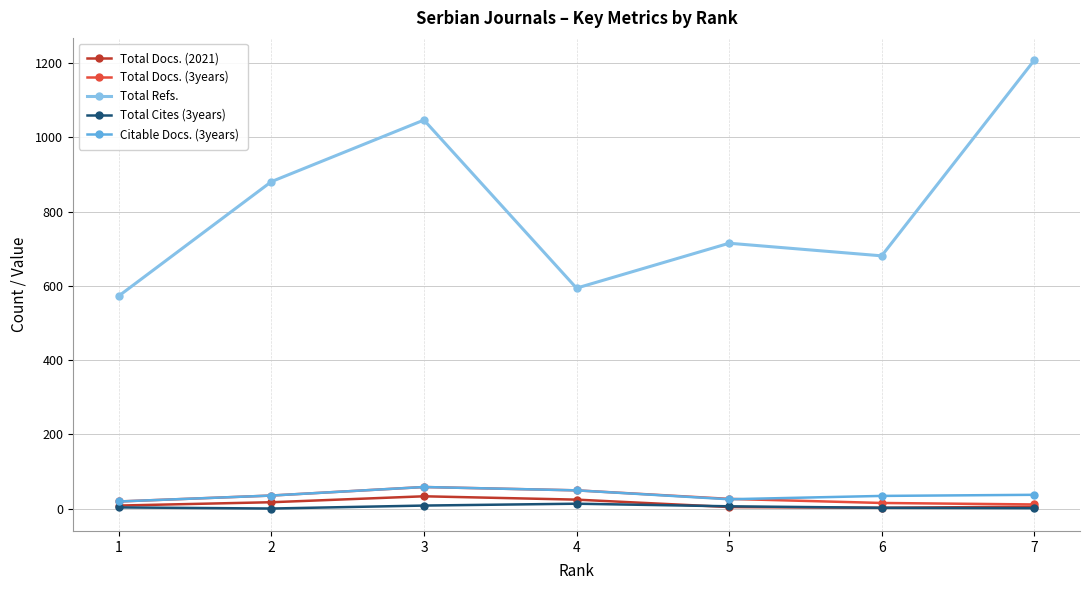

At which category is the sum across all series the highest?

7